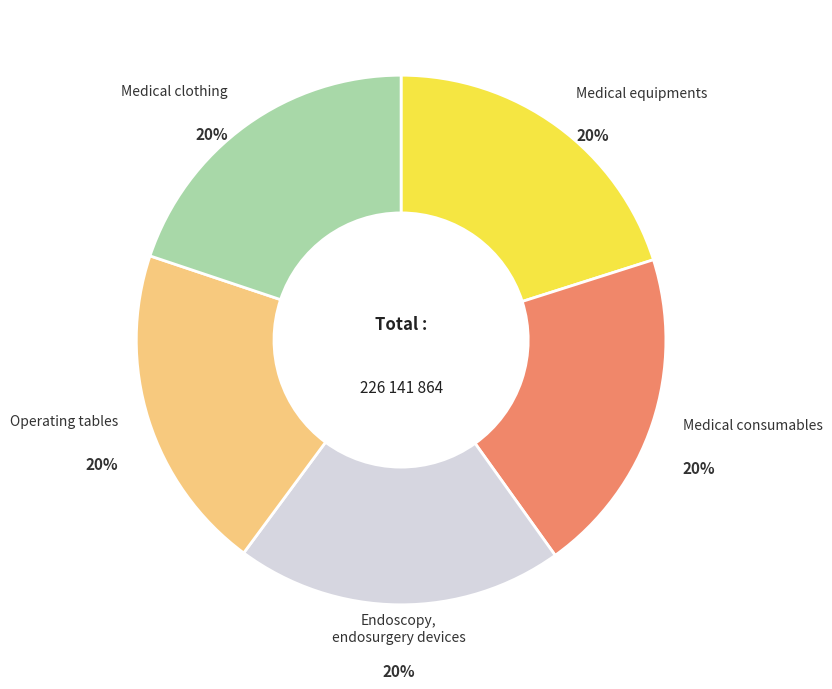

What is the ratio of the value at Operating tables to the value at Medical clothing?

1.0